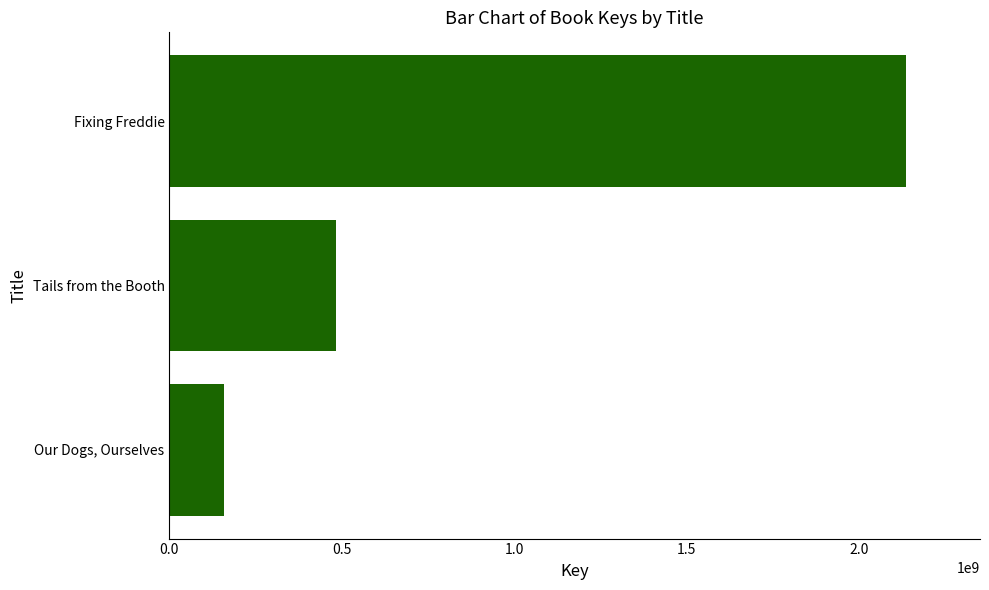

At which label is the value closest to 1147997971?

Tails from the Booth